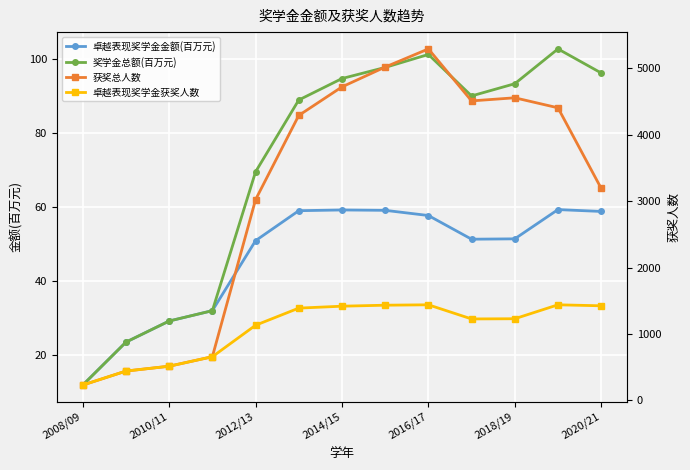

What is the difference between the second highest and second lowest values in the 卓越表现奖学金金额(百万元) series?

35.7